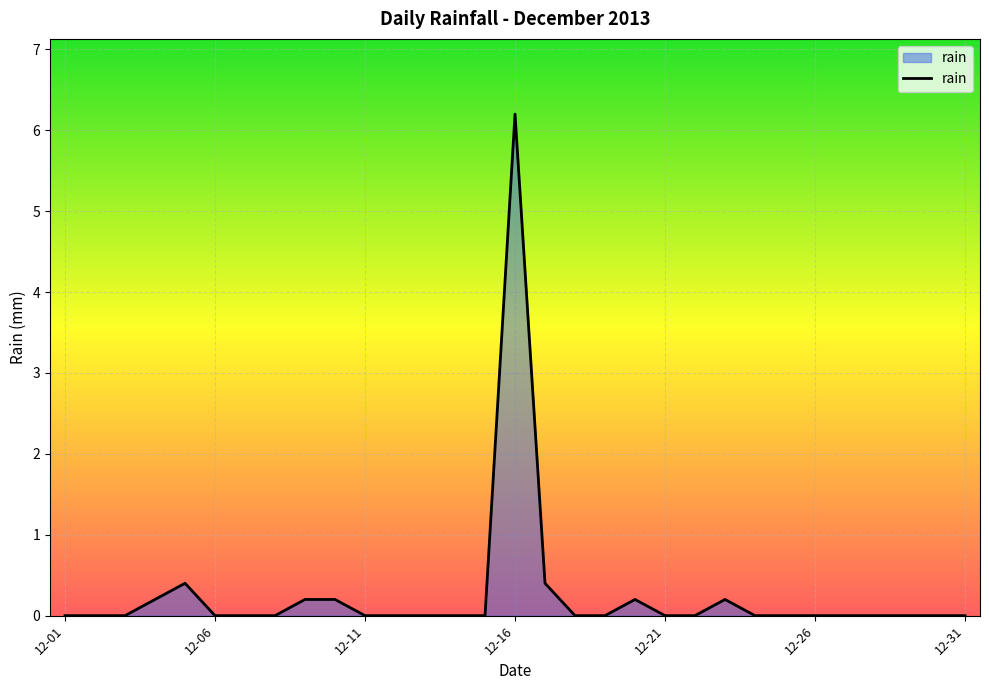

What is the maximum value shown in the chart?

6.2